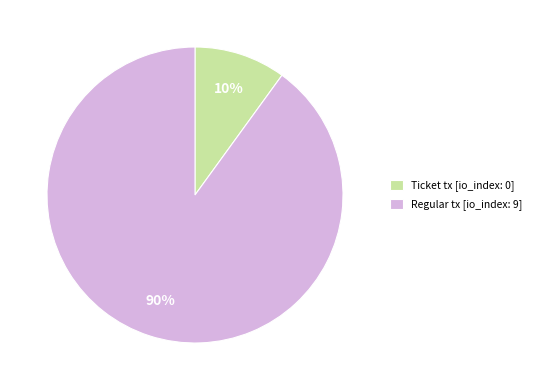

Count the number of slices in the pie.

2